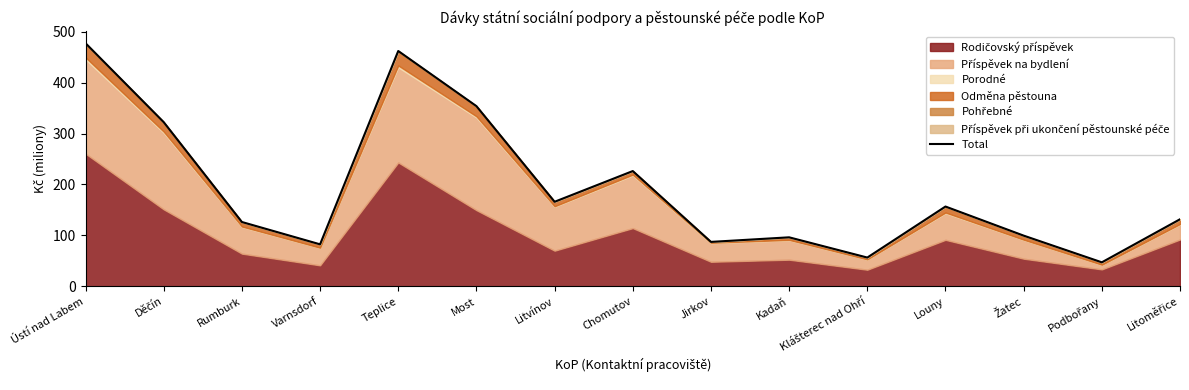

What is the difference between the maximum and minimum values?

430.1